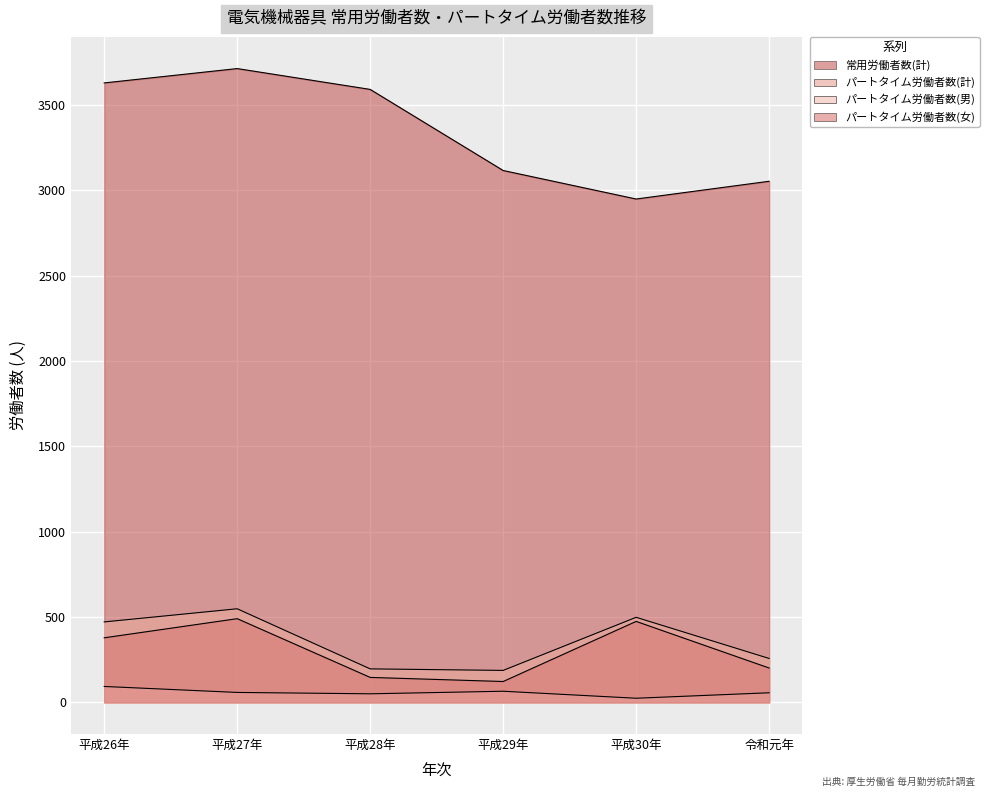

Reading left to right, transcribe all the data shown in this chart.

常用労働者数(計): 3628	3712	3590	3115	2948	3052
パートタイム労働者数(計): 471	548	196	187	498	257
パートタイム労働者数(男): 93	58	50	65	24	56
パートタイム労働者数(女): 378	490	146	122	474	201